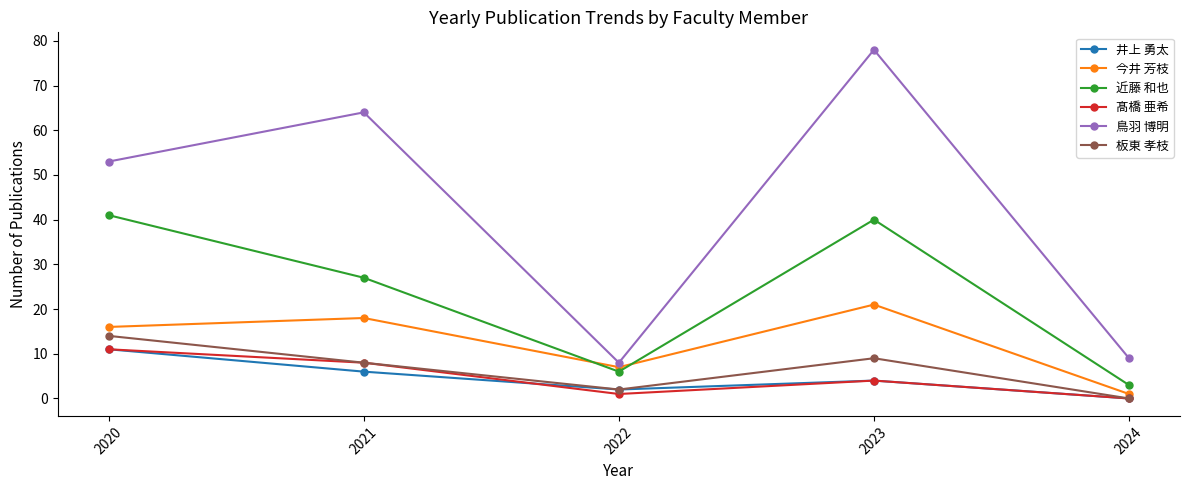

Reading left to right, what are all the values shown in this chart?

井上 勇太: 11	6	2	4	0
今井 芳枝: 16	18	7	21	1
近藤 和也: 41	27	6	40	3
髙橋 亜希: 11	8	1	4	0
鳥羽 博明: 53	64	8	78	9
板東 孝枝: 14	8	2	9	0